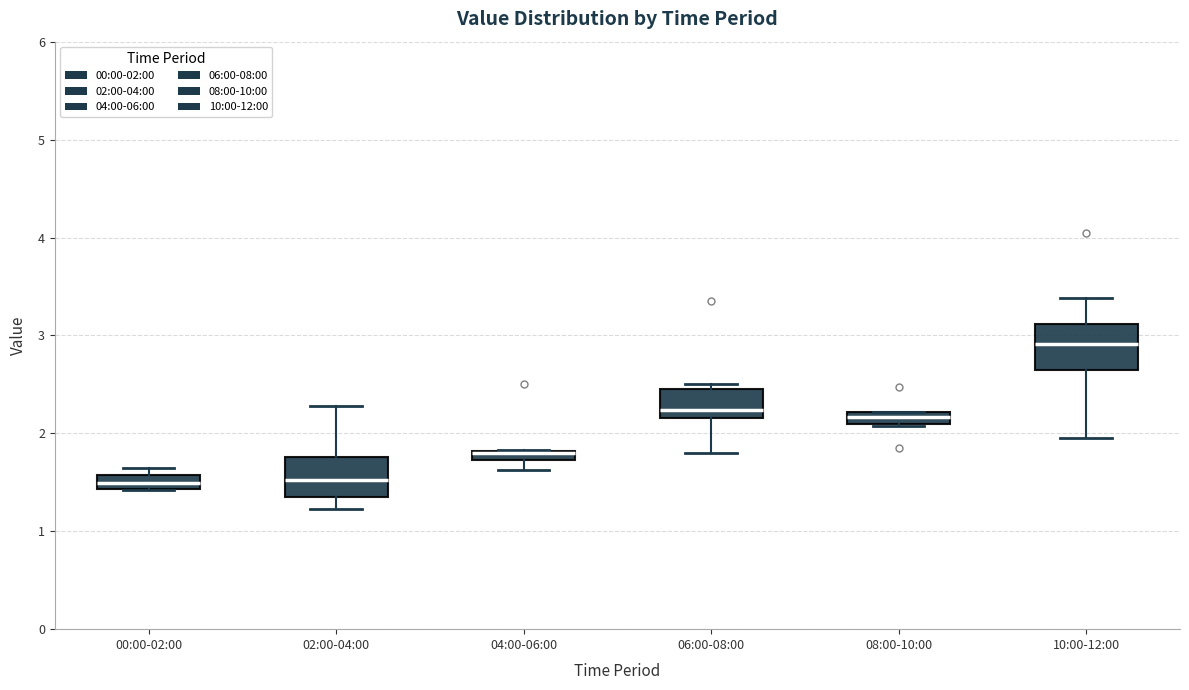

Where does the upper whisker of the box for 02:00-04:00 end on the y-axis? The values are not printed on the chart, so give them approximately, as read against the axis.

2.3